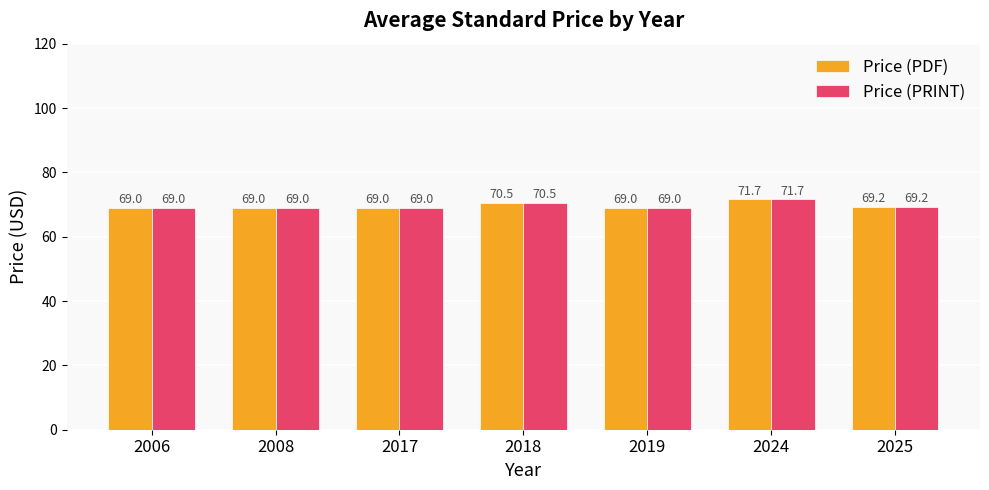

At which category is the sum across all series the highest?

2024